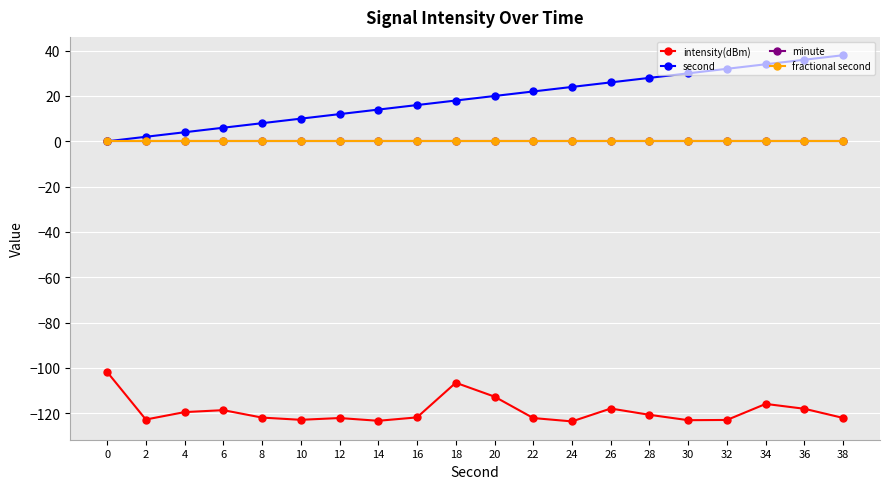

Is this an area chart (filled region under the line)?

No